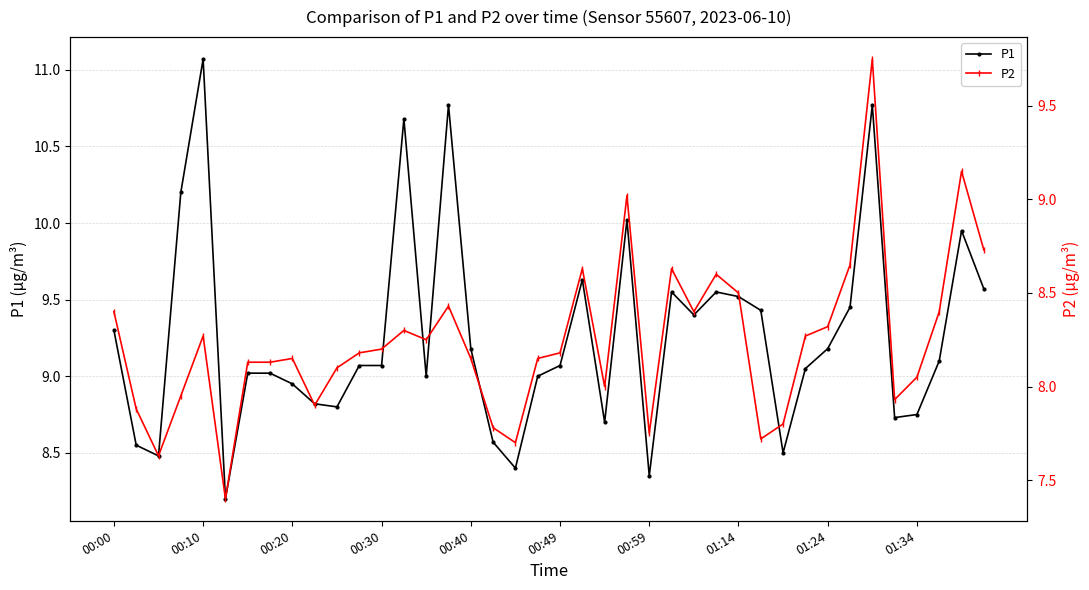

List the series in order of their peak value, lowest first.

P2, P1